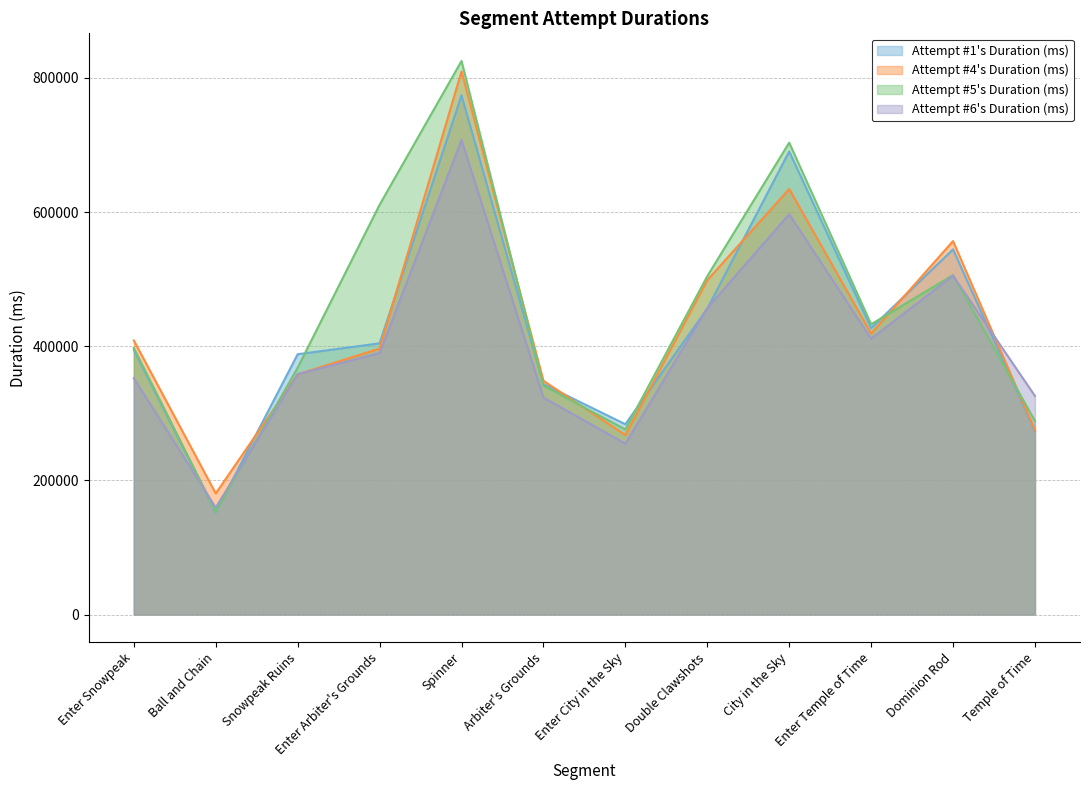

What is the label of the 5th point from the right?

Double Clawshots